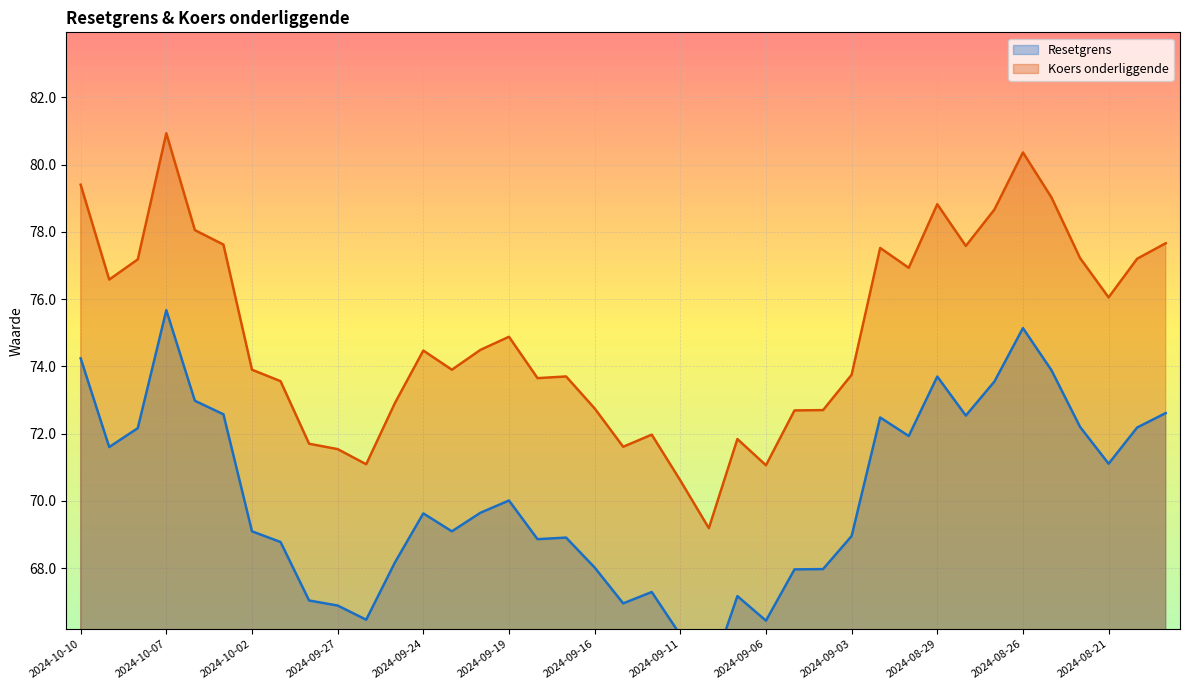

The Resetgrens series shows 25.6 at 2024-08-26. True or false?

False